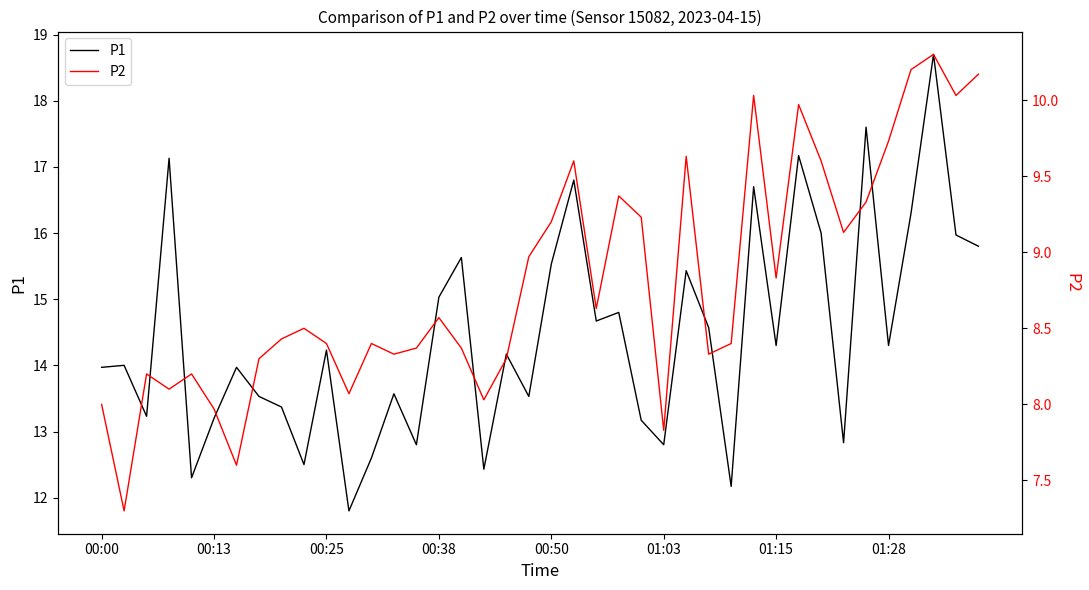

What is the minimum value for P1?

11.8